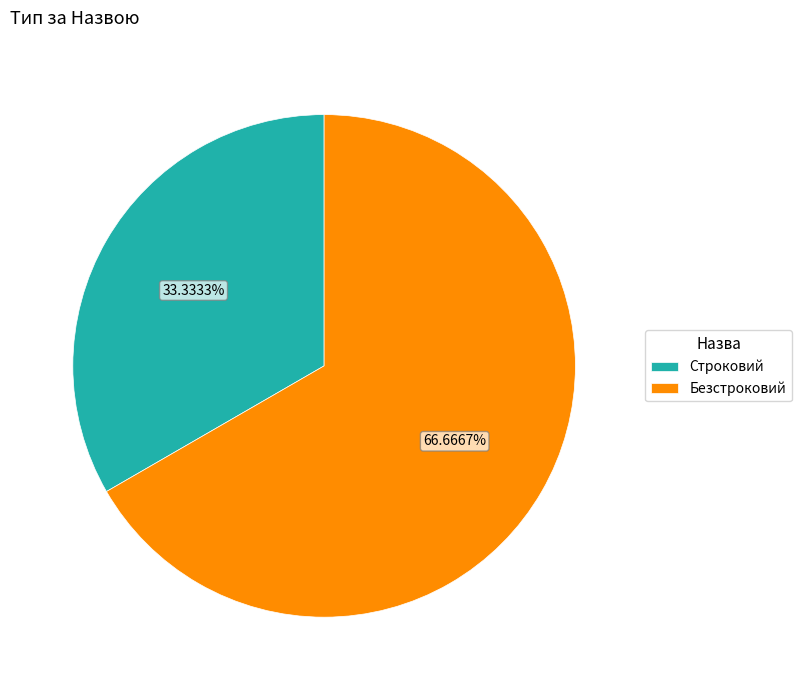

Does Строковий account for over 50% of the chart?

No